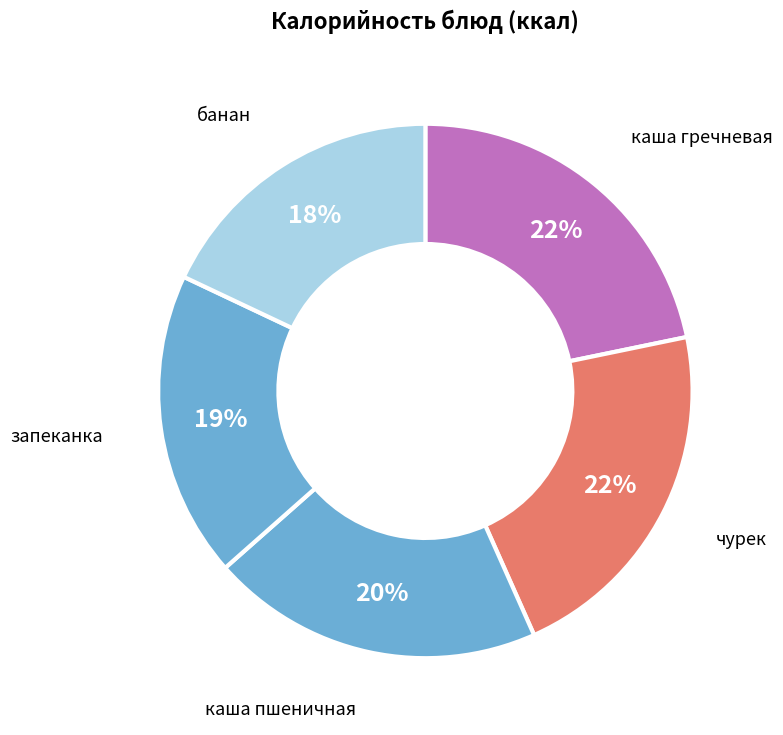

To the nearest percent, what is the average slice percentage?

20%